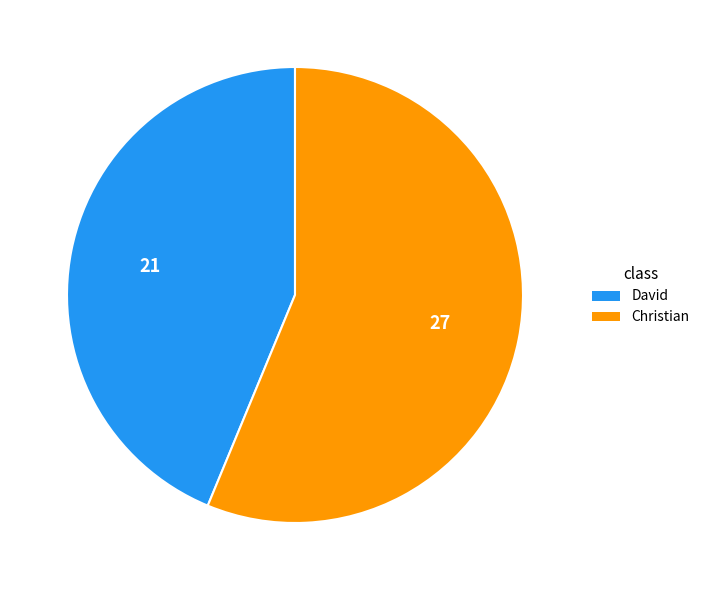

Rank the categories by value from lowest to highest.

David, Christian